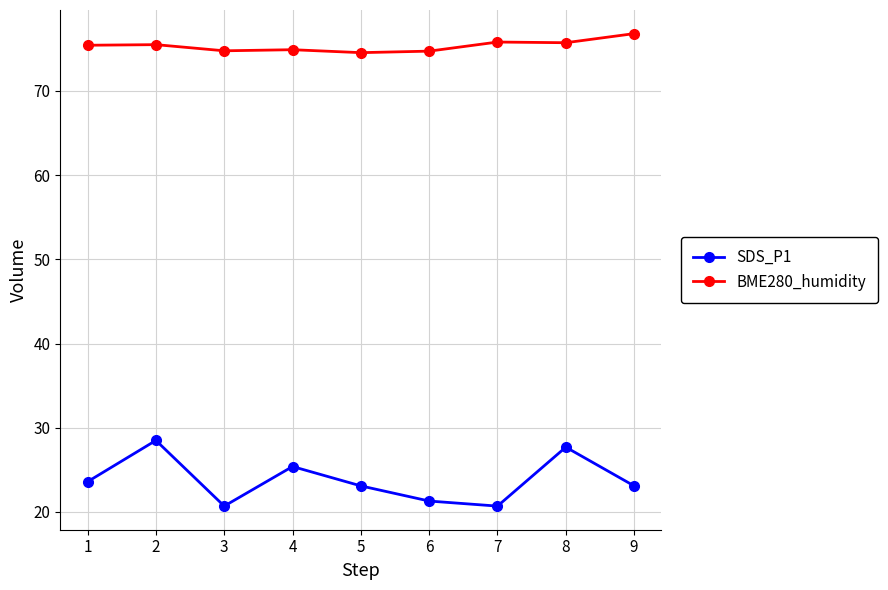

How many series are shown in this chart?

2